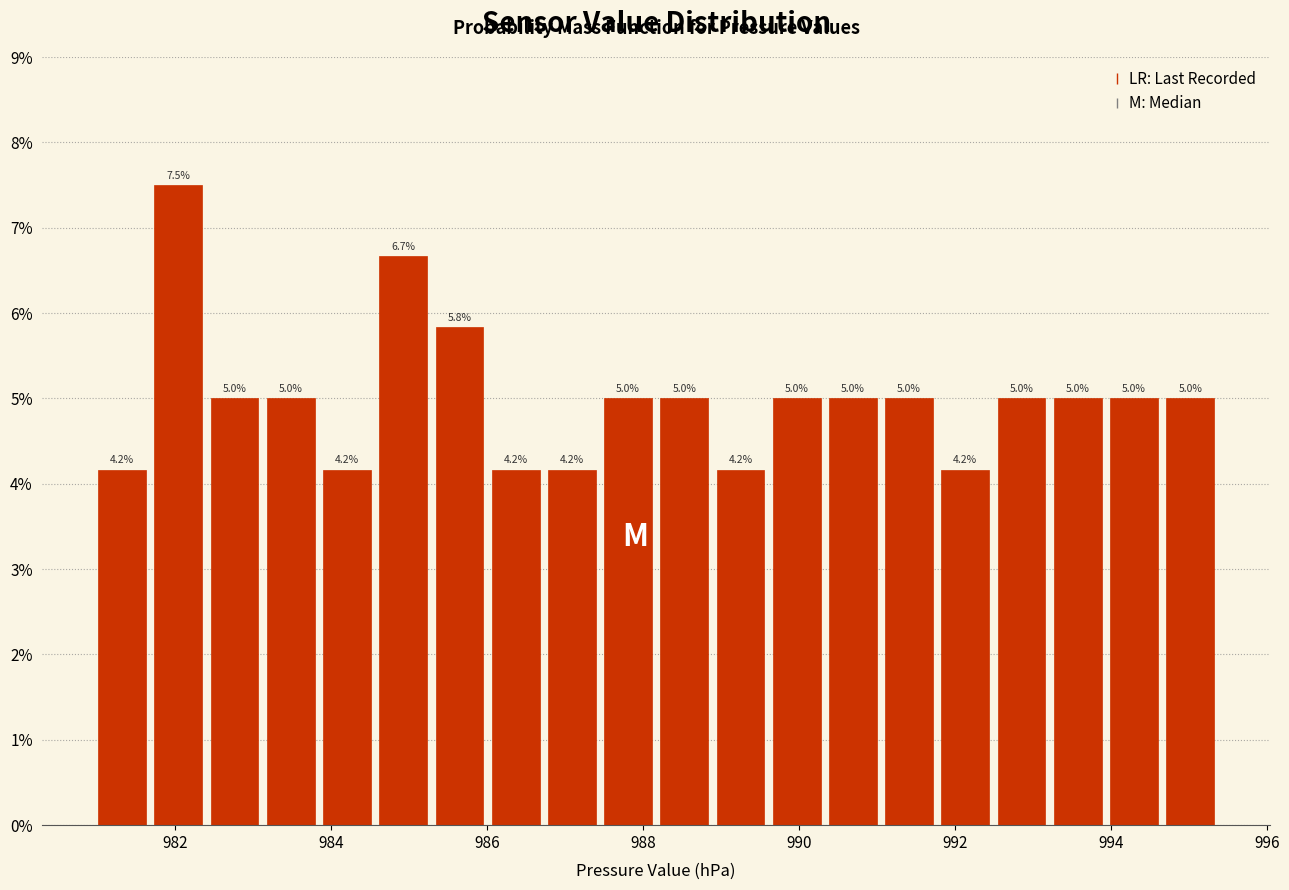

Read against the x-axis, roughly where is the centre of the tallest bar?

982.0